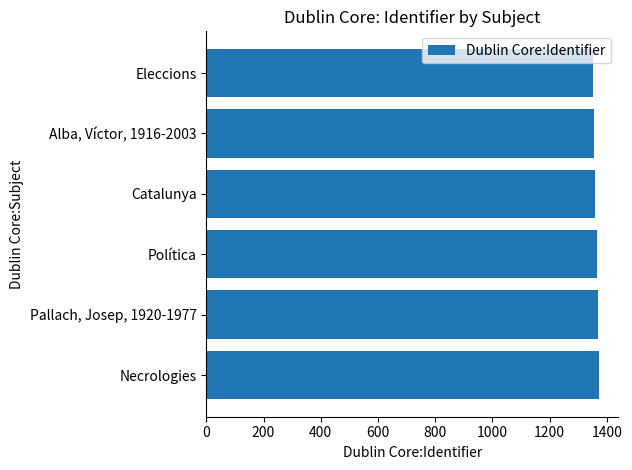

What is the maximum value shown in the chart?

1371